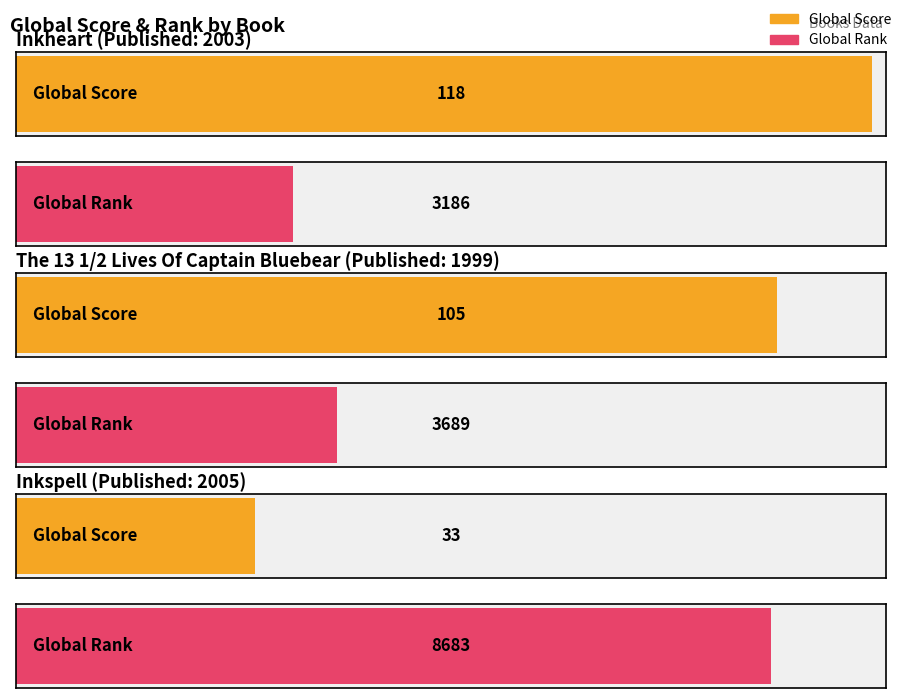

Reading right to left, transcribe all the data shown in this chart.

Global Score: Inkspell=33	The 13 1/2 Lives Of Captain Bluebear=105	Inkheart=118
Global Rank: Inkspell=8683	The 13 1/2 Lives Of Captain Bluebear=3689	Inkheart=3186